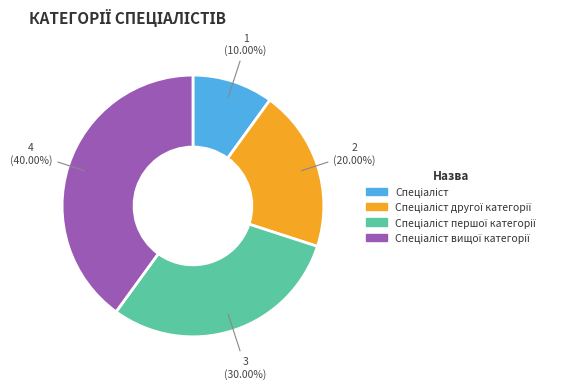

Is there any slice that represents more than half of the pie?

No